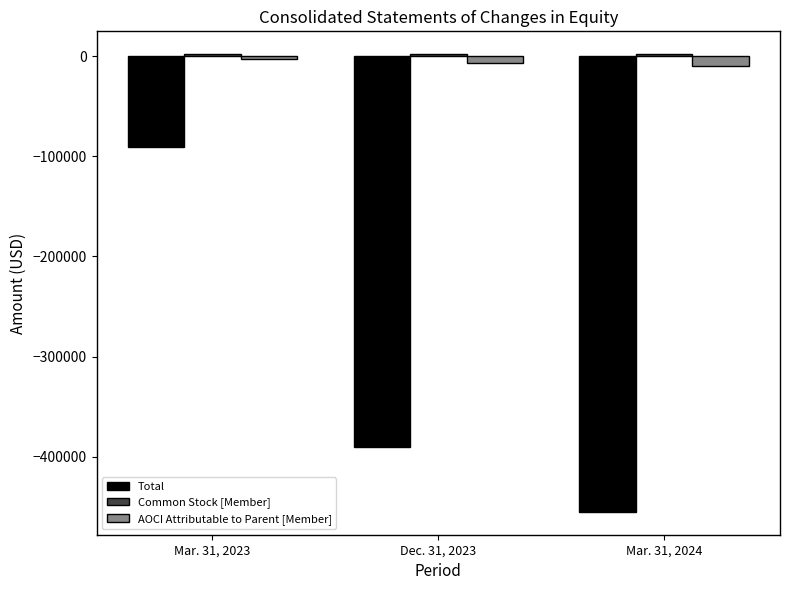

What is the difference between the maximum and minimum values in the Total series?

364468